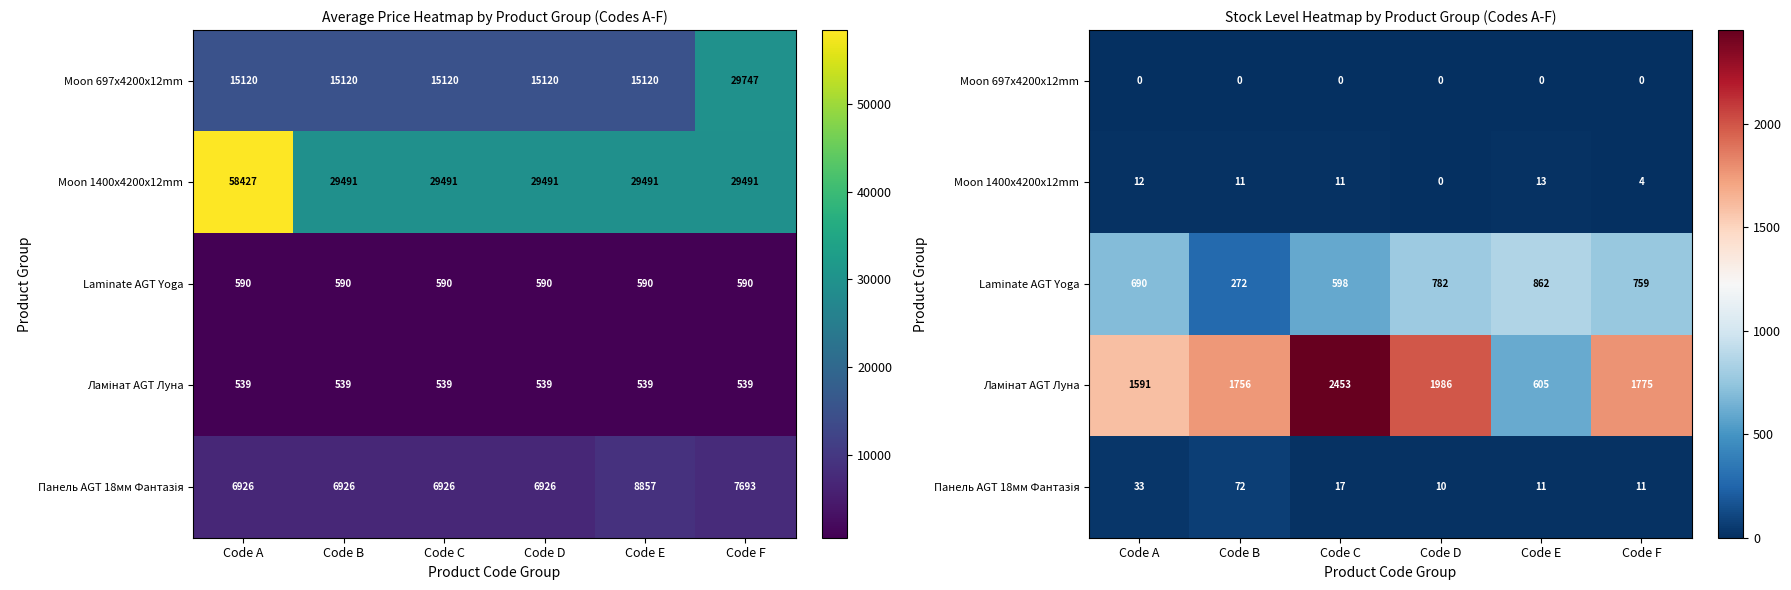

At which category is the sum across all series the highest?

Code C